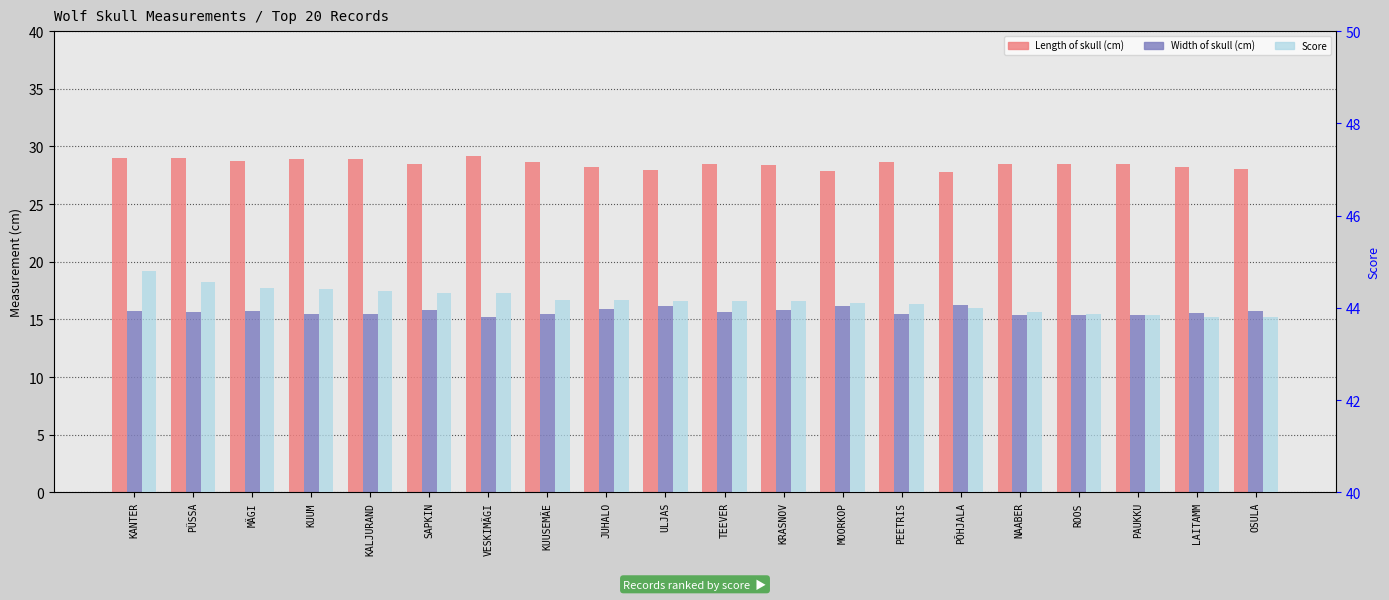

Is it true that Length of skull (cm) equals 29.0 at PÜSSA?

True